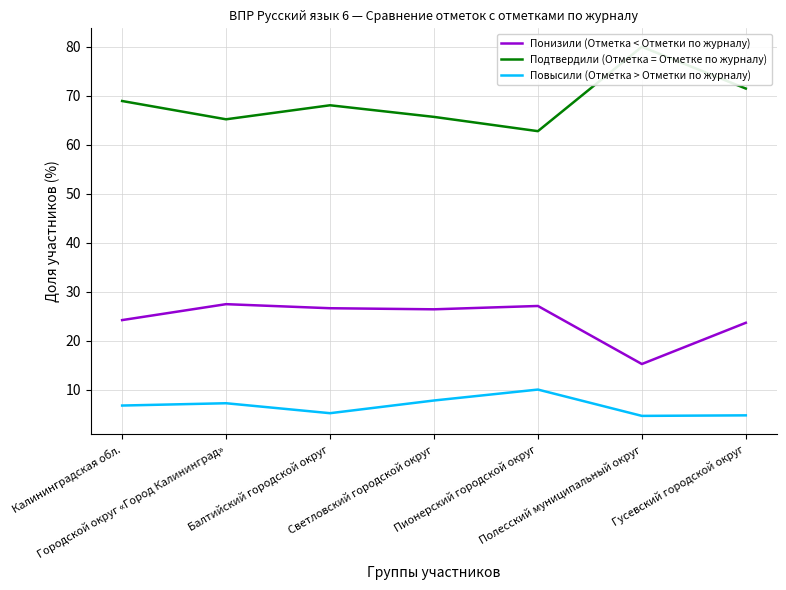

What is the label of the 2nd point from the right?

Полесский муниципальный округ